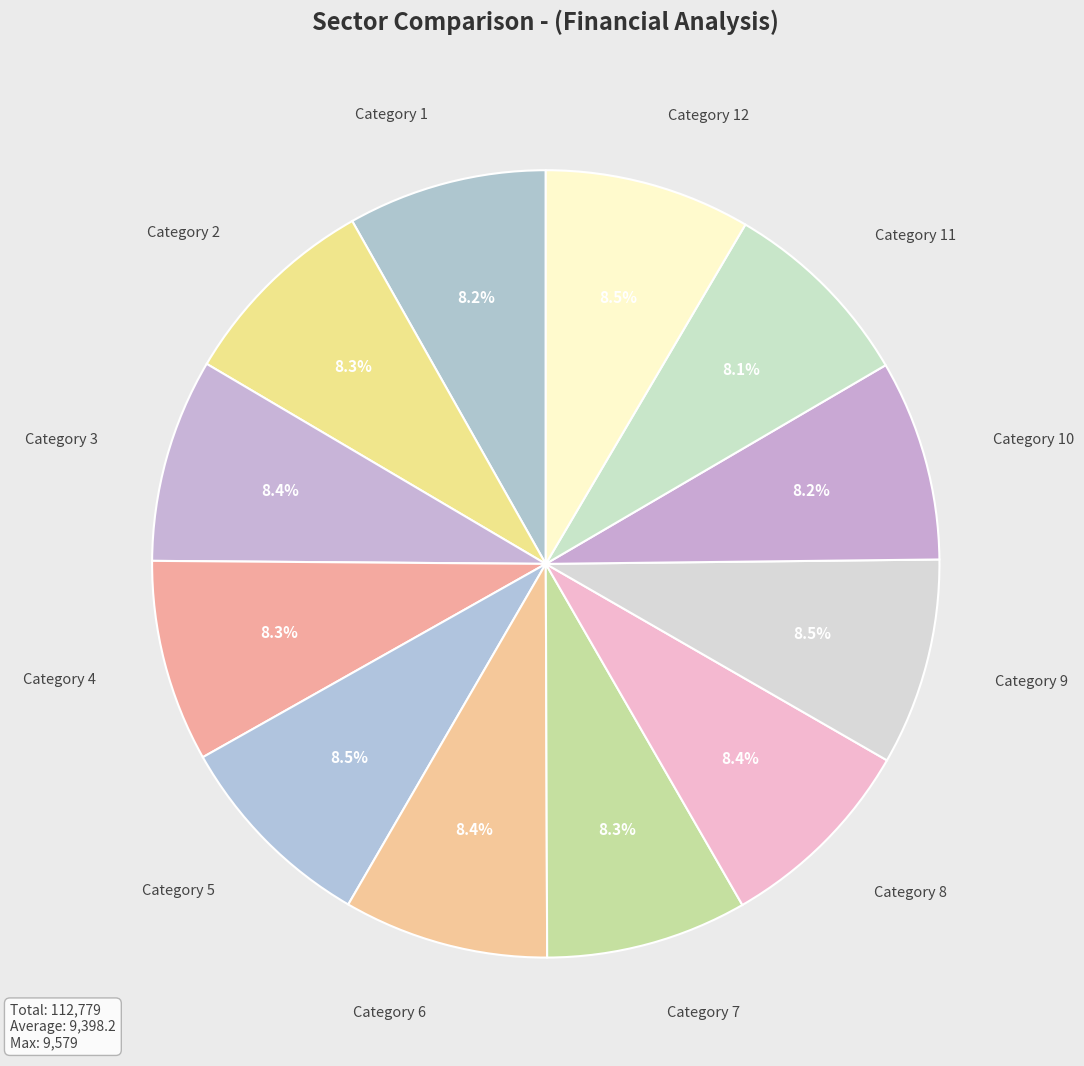

Is there a majority slice in this chart?

No